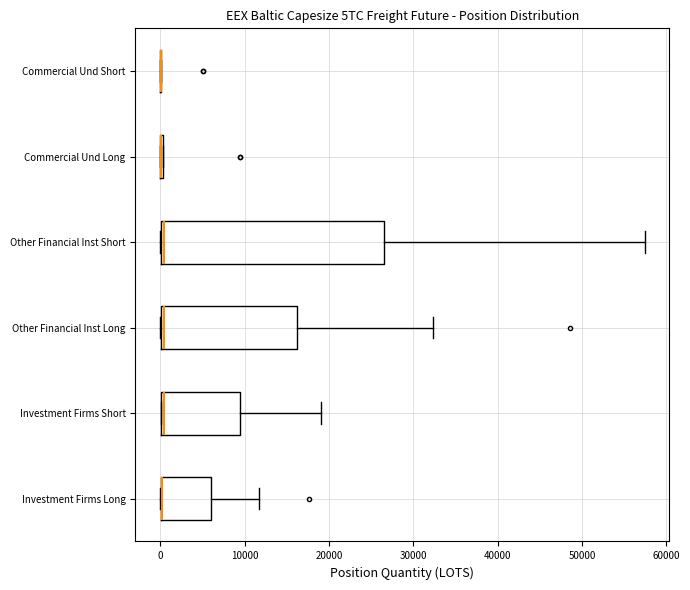

Reading bottom to top, read every box against the x-axis: the position of its median line, the range the box covers, and the ends of its whiskers. The values are not printed on the chart, so give them approximately, as read against the axis.

Investment Firms Long: median 0 (drawn on the box's left edge), box 0 to 6000, whiskers 0 to 12000
Investment Firms Short: median 0 (just right of the box's left edge), box 0 to 9000, whiskers 0 to 19000
Other Financial Inst Long: median 0 (just right of the box's left edge), box 0 to 16000, whiskers 0 to 32000
Other Financial Inst Short: median 0 (just right of the box's left edge), box 0 to 27000, whiskers 0 to 57000
Commercial Und Long: box collapsed to a line at 0, whiskers 0 to 0
Commercial Und Short: box collapsed to a line at 0, whiskers 0 to 0